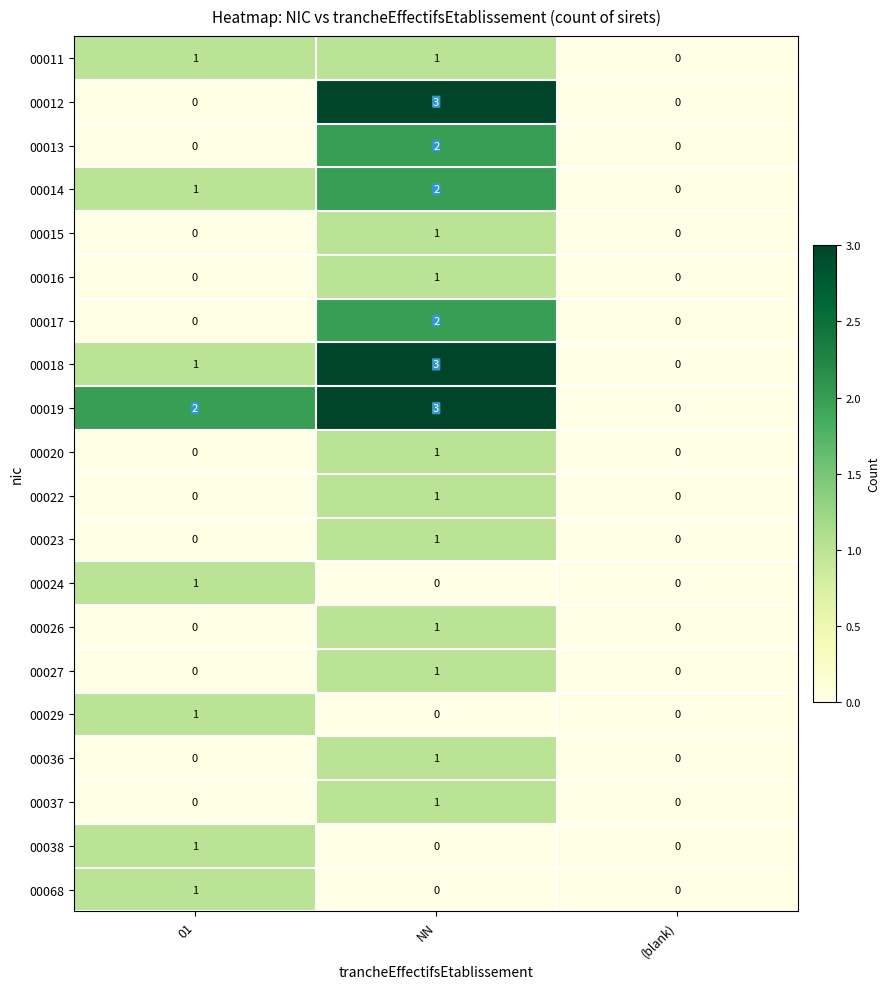

Is it true that 00015 equals 0 at (blank)?

True